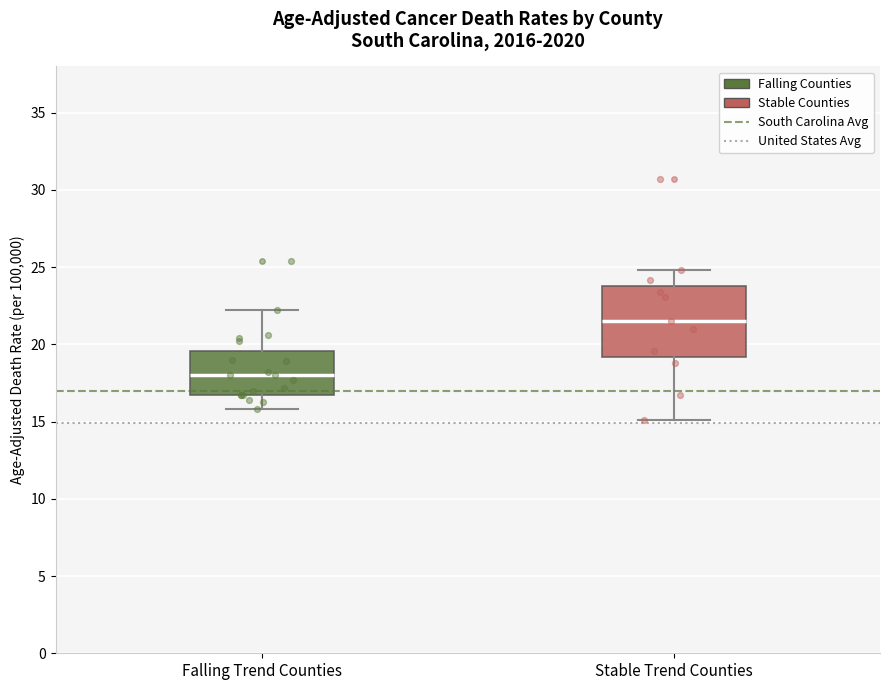

Where does the median line of the box for Stable Trend Counties sit on the y-axis? The values are not printed on the chart, so give them approximately, as read against the axis.

21.5